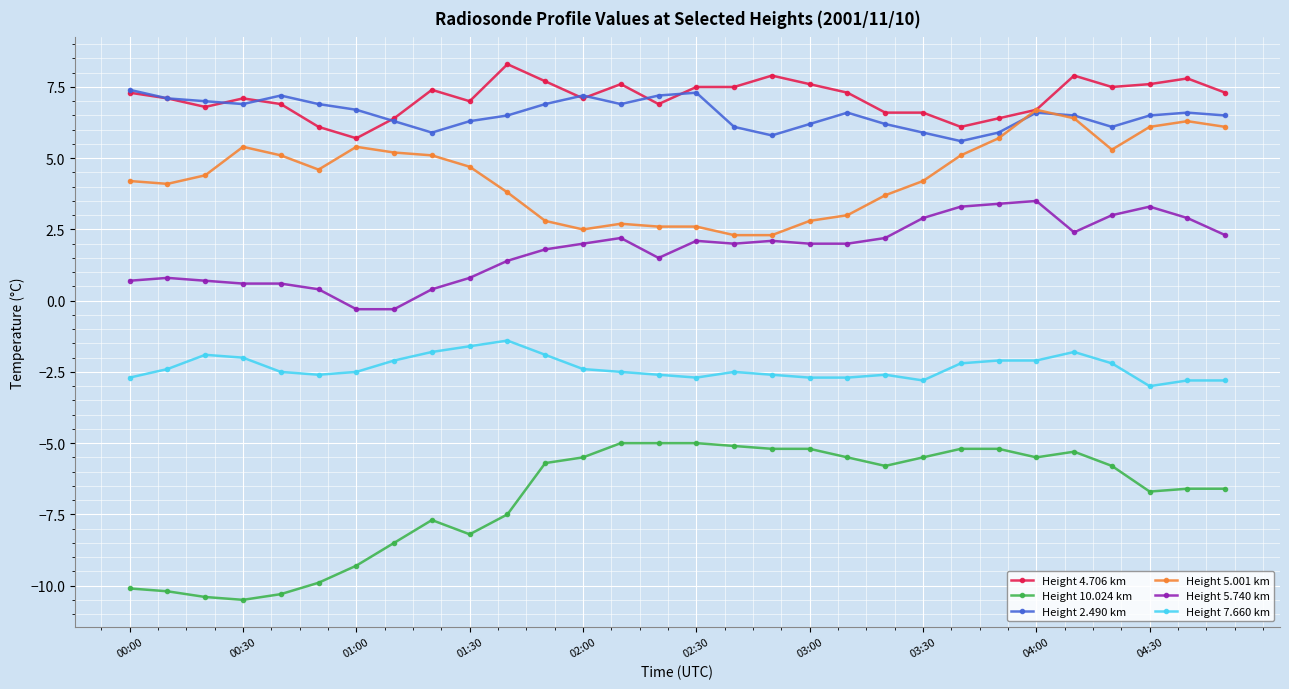

What is the minimum value shown in the chart?

-10.5